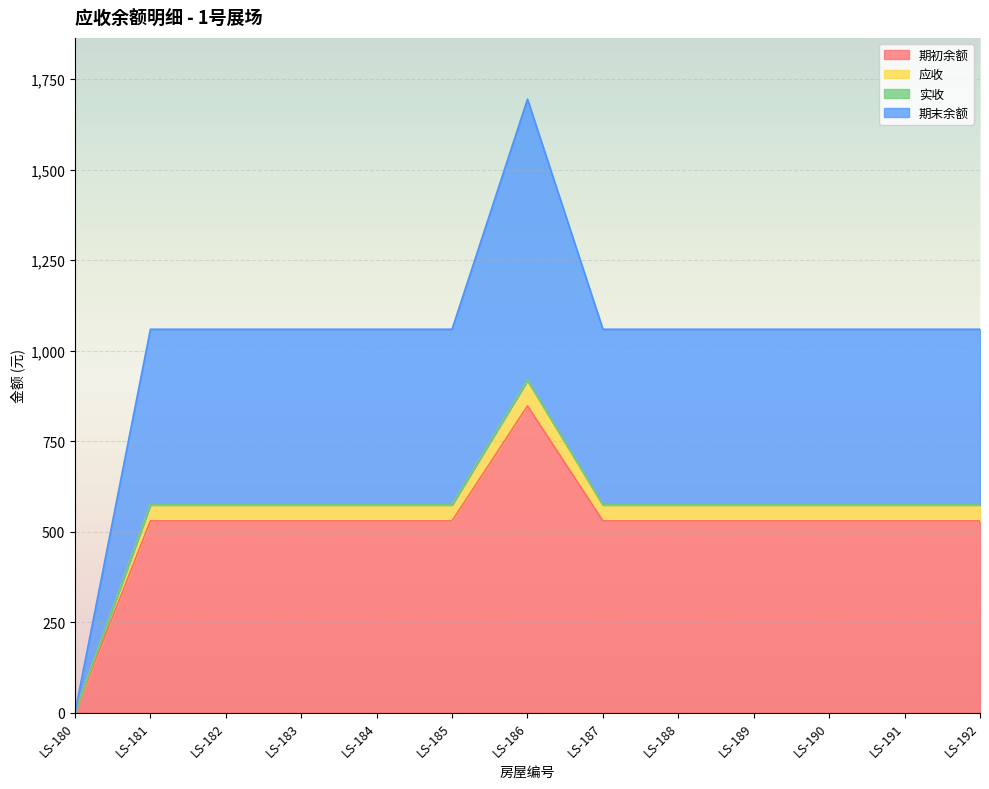

At which label does 期初余额 reach its peak?

LS-186